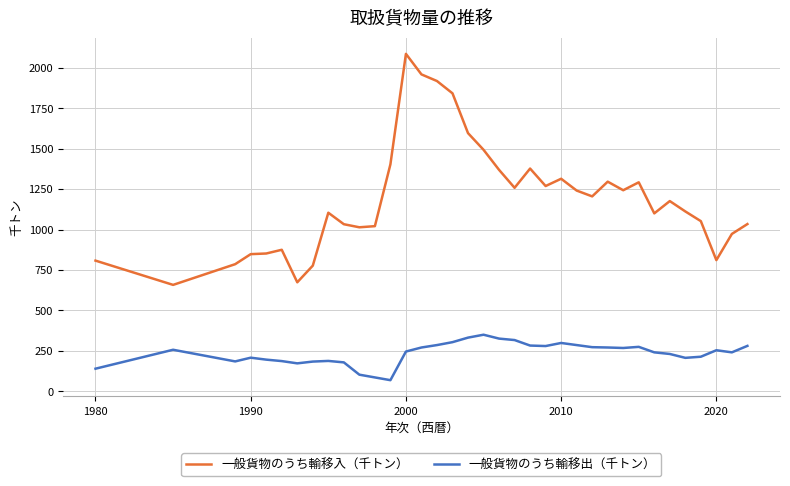

How many values in the 一般貨物のうち輸移入（千トン） series are below 1176?

18